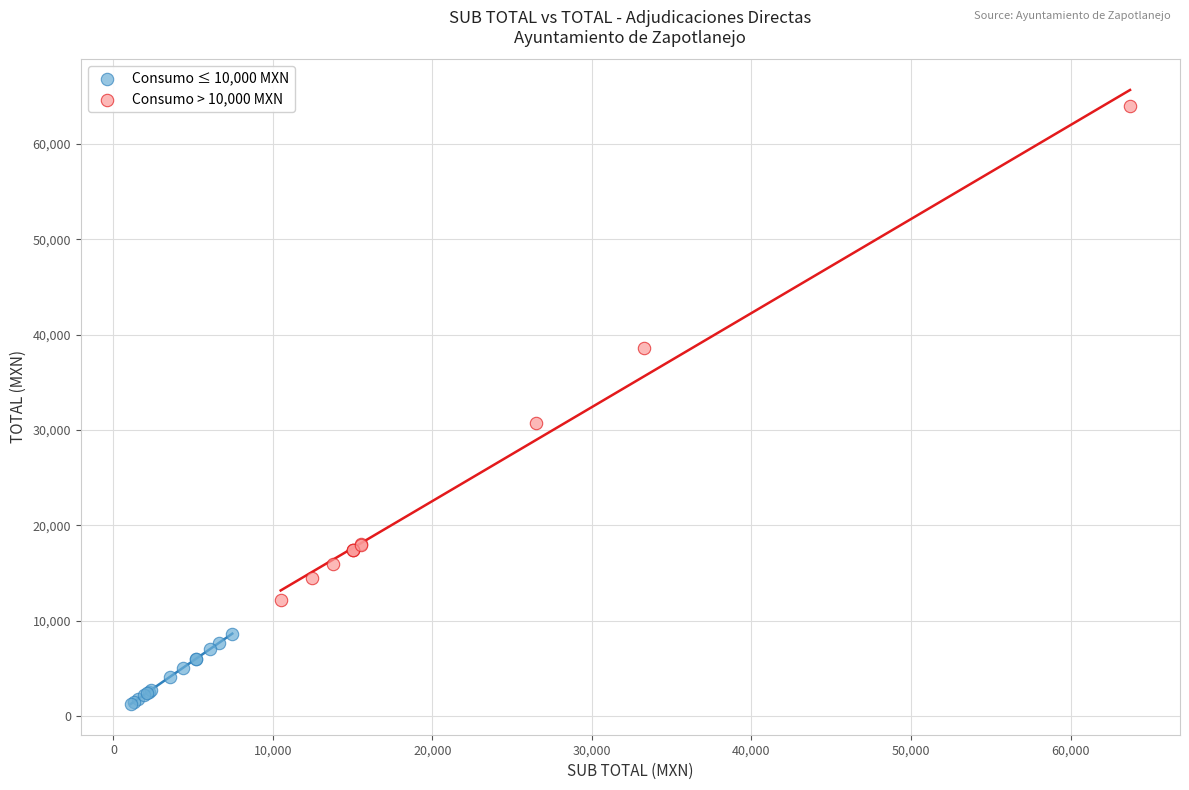

Which series reaches the maximum Y coordinate?

Consumo > 10,000 MXN